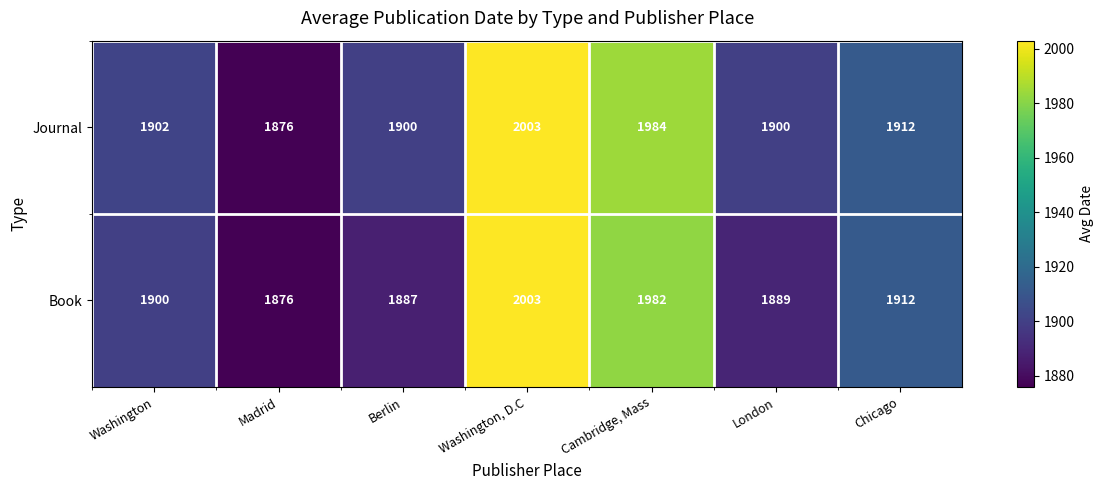

Reading left to right, list all the values displayed in this chart.

Journal: 1902	1876	1900	2003	1984	1900	1912
Book: 1900	1876	1887	2003	1982	1889	1912